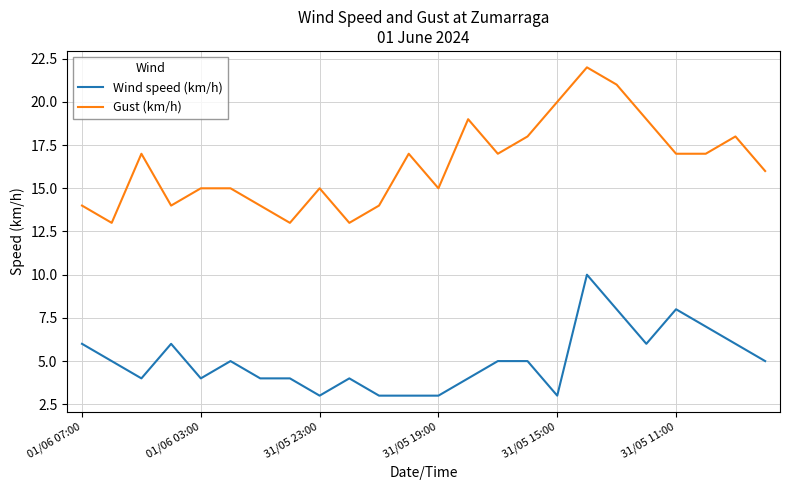

Rank the series by their average value, from highest to lowest.

Gust (km/h), Wind speed (km/h)